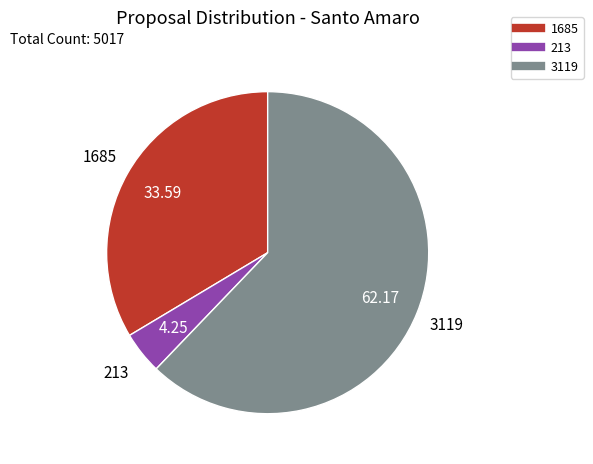

Is the sum of 1685 and 213 greater than half?

No